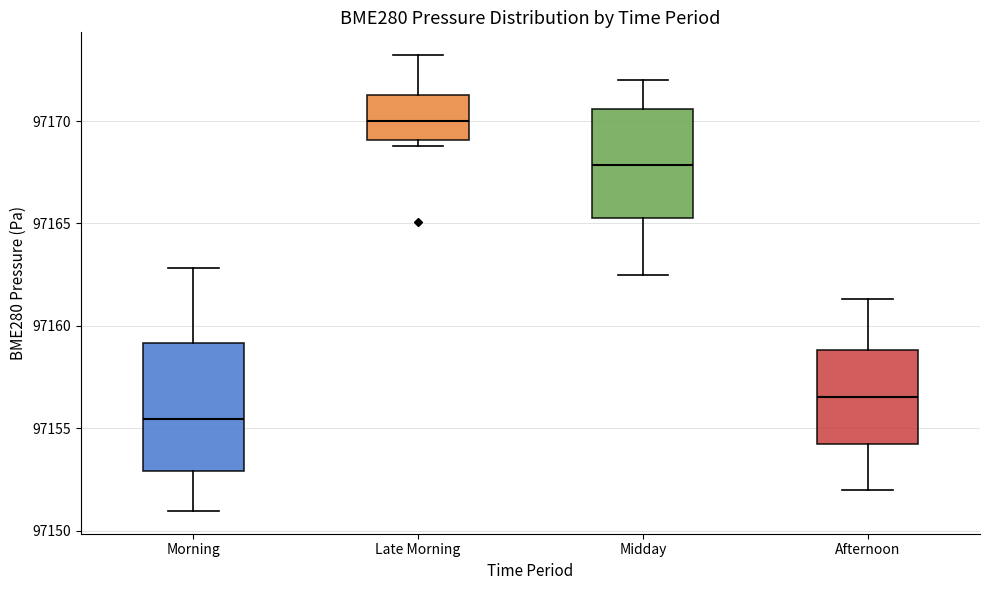

Reading left to right, read every box against the y-axis: the position of its median line, the range the box covers, and the ends of its whiskers. The values are not printed on the chart, so give them approximately, as read against the axis.

Morning: median 97155.5, box 97153.0 to 97159.0, whiskers 97151.0 to 97163.0
Late Morning: median 97170.0, box 97169.0 to 97171.5, whiskers 97169.0 (just below the box's lower edge) to 97173.0
Midday: median 97168.0, box 97165.5 to 97170.5, whiskers 97162.5 to 97172.0
Afternoon: median 97156.5, box 97154.5 to 97159.0, whiskers 97152.0 to 97161.5